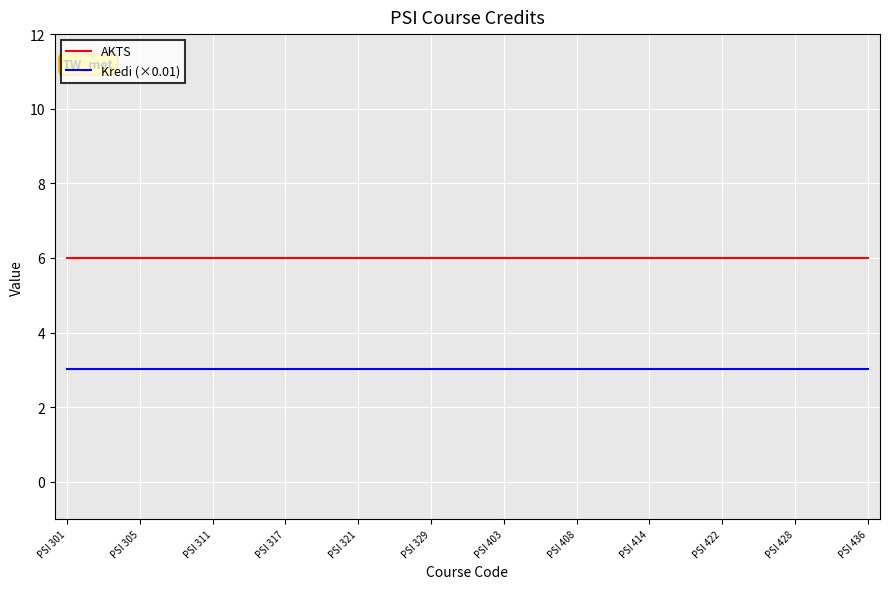

How many lines are shown in the chart?

2